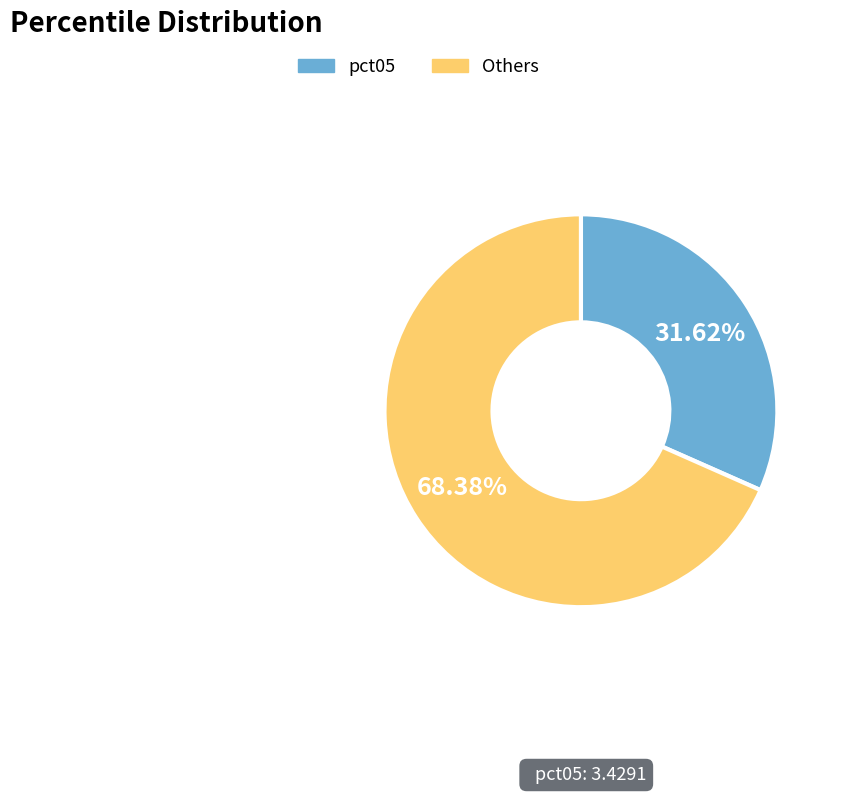

Is there a majority slice in this chart?

Yes